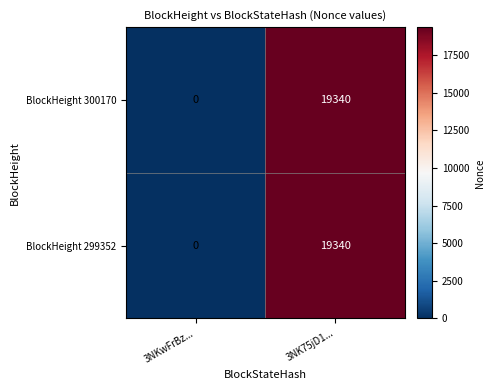

How many categories are shown in the chart?

2